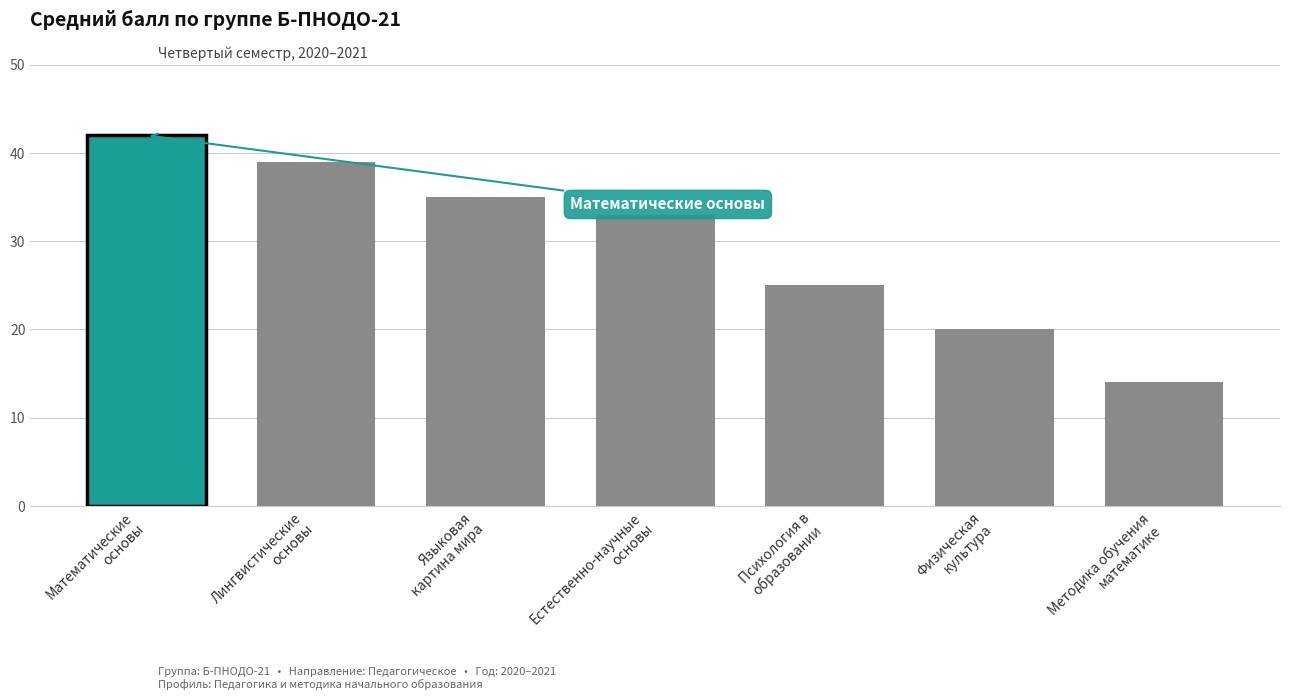

Is it true that the value at Математические
основы is 42?

True